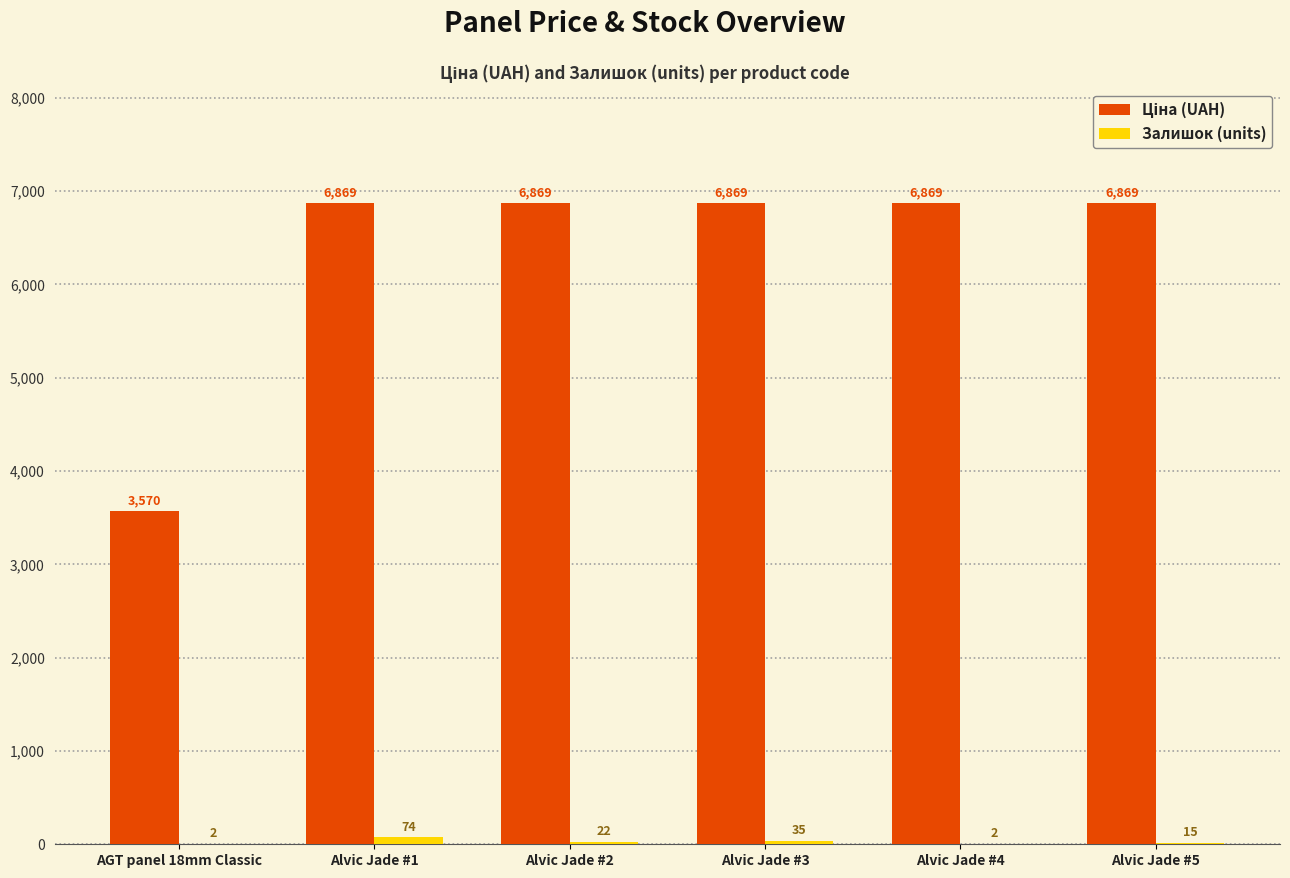

What is the maximum value shown in the chart?

6869.4